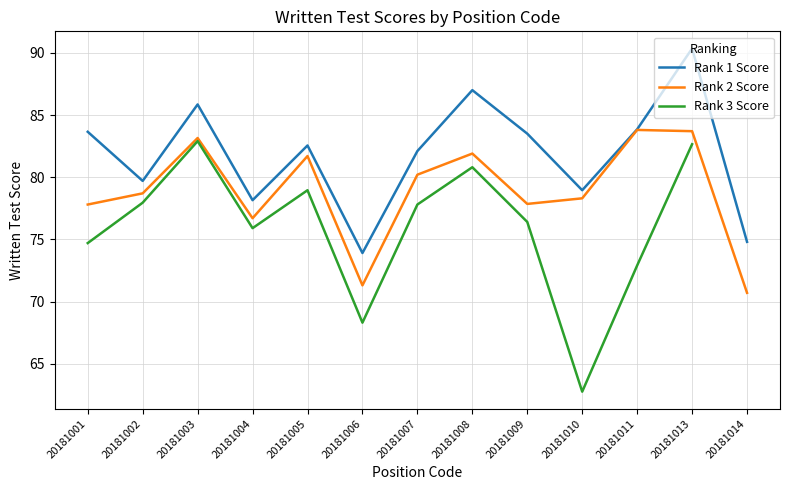

List the series in order of their peak value, lowest first.

Rank 3 Score, Rank 2 Score, Rank 1 Score